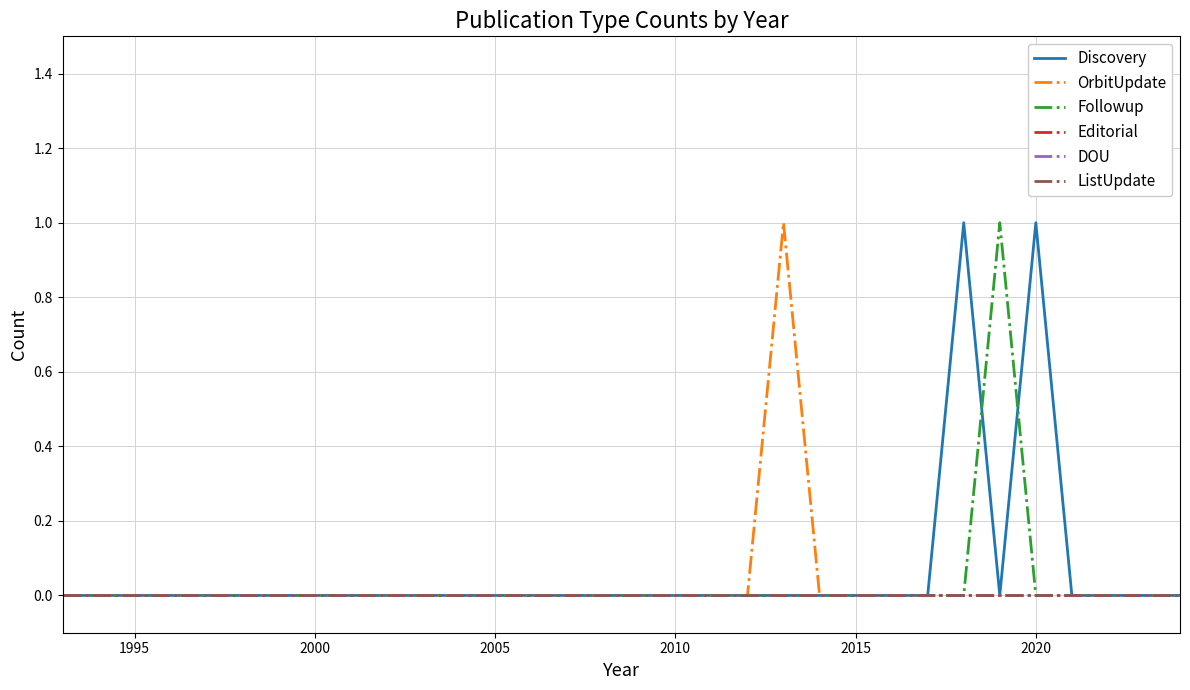

Does the chart have visible grid lines?

Yes